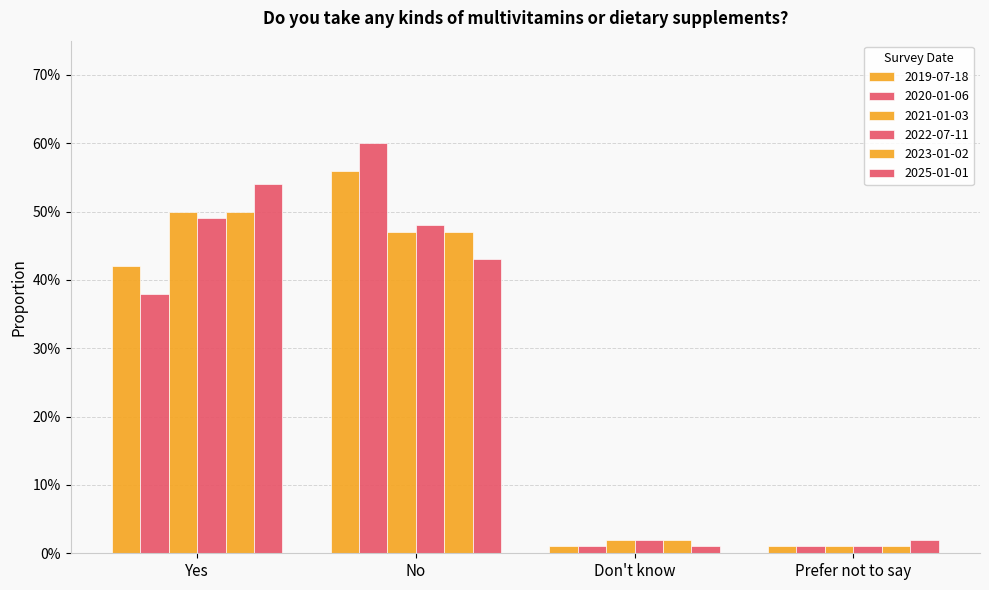

Are the bars grouped side by side (vs. stacked)?

Yes